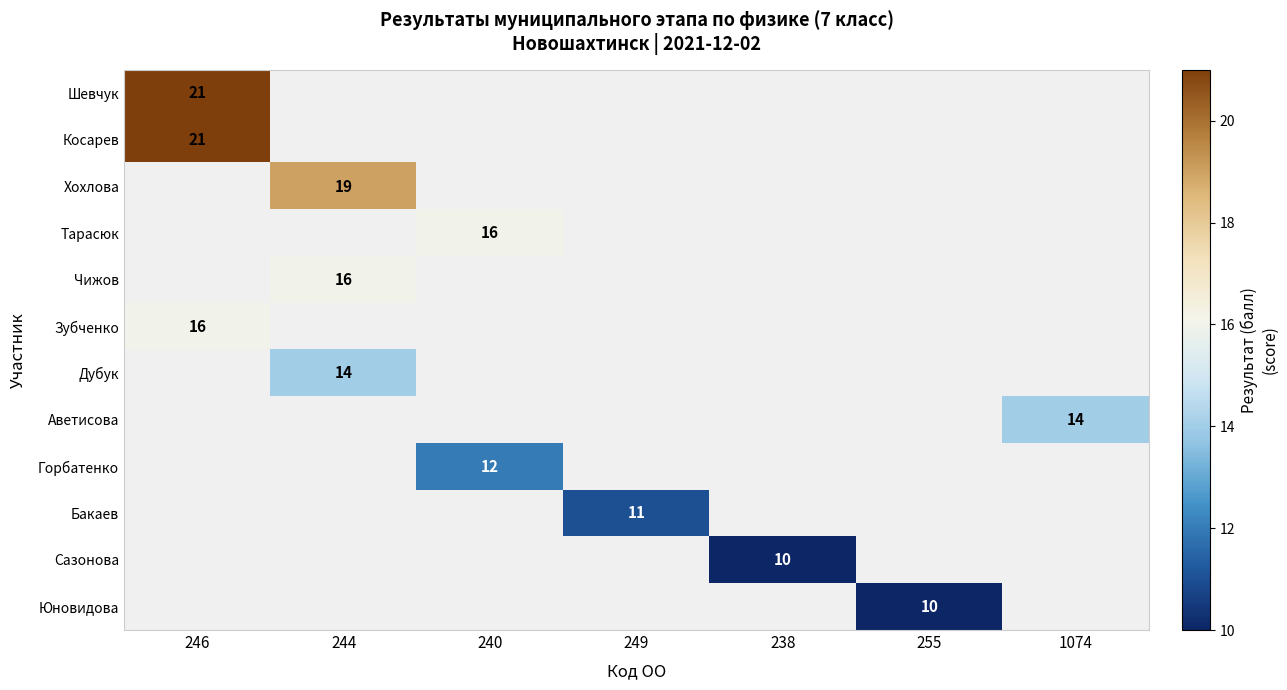

The Хохлова series shows 6 at 244. True or false?

False